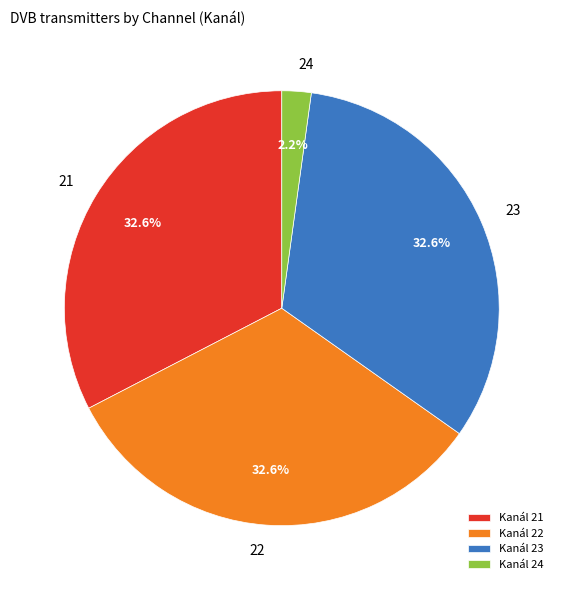

Do 23 and 22 together represent more than half of the pie?

Yes